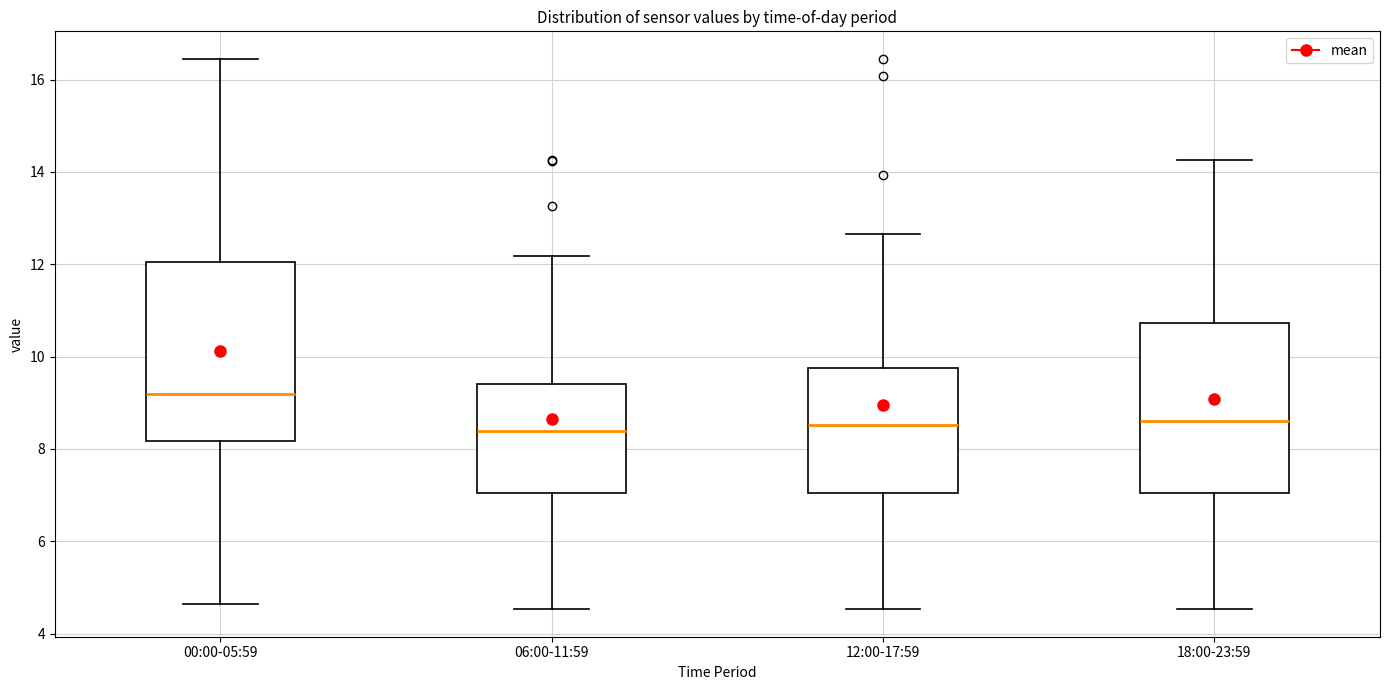

Reading left to right, read every box against the y-axis: the position of its median line, the range the box covers, and the ends of its whiskers. The values are not printed on the chart, so give them approximately, as read against the axis.

00:00-05:59: median 9.2, box 8.2 to 12.0, whiskers 4.6 to 16.4
06:00-11:59: median 8.4, box 7.0 to 9.4, whiskers 4.6 to 12.2
12:00-17:59: median 8.6, box 7.0 to 9.8, whiskers 4.6 to 12.6
18:00-23:59: median 8.6, box 7.0 to 10.8, whiskers 4.6 to 14.2